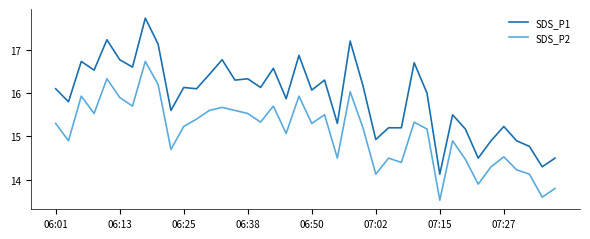

What is the sum of all SDS_P2 values?

603.7